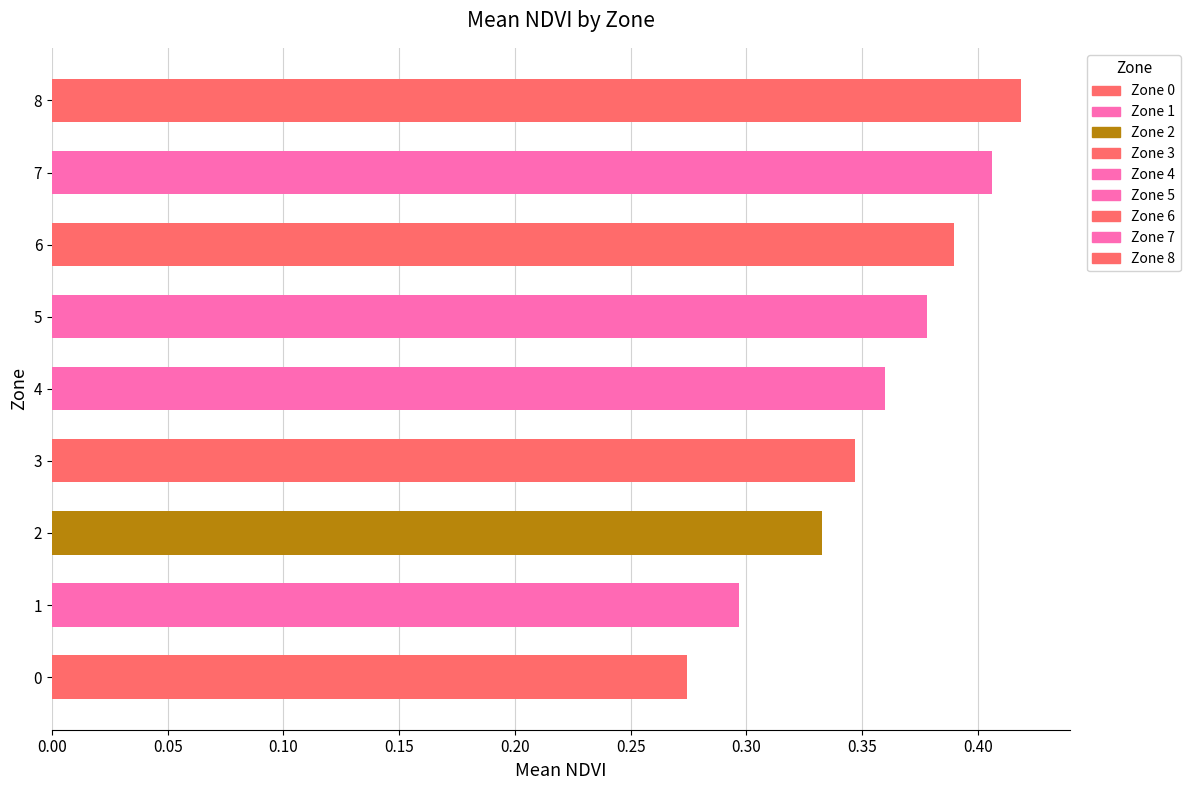

What is the average value?

0.4